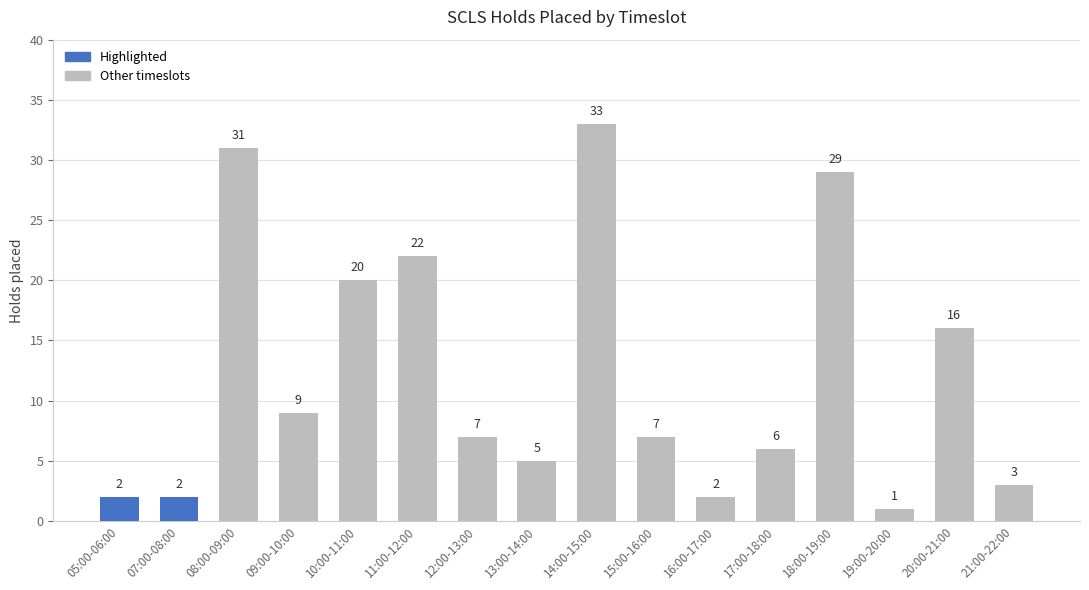

At which label is the value closest to 17?

20:00-21:00